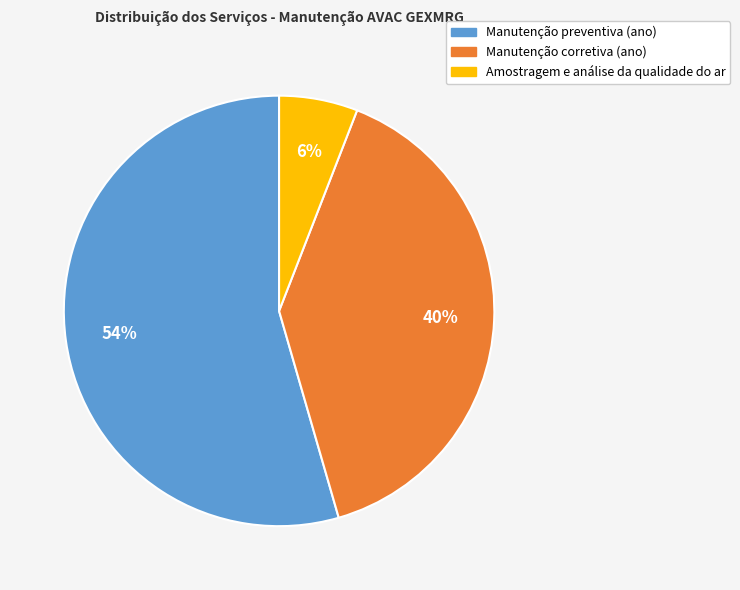

What is the largest slice in the pie chart?

Manutenção preventiva (ano)